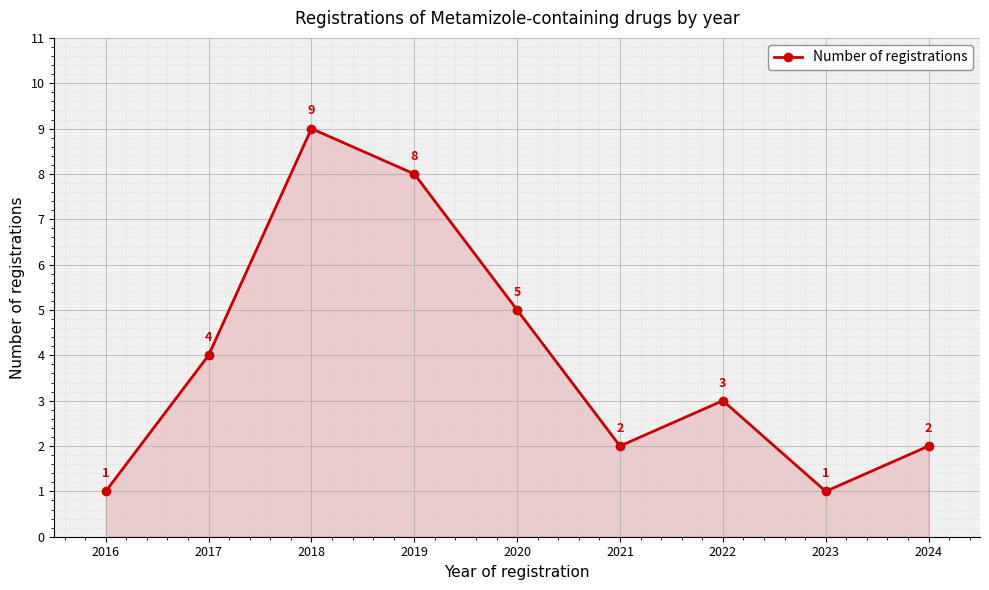

The chart shows a value of 1 at 2023. True or false?

True